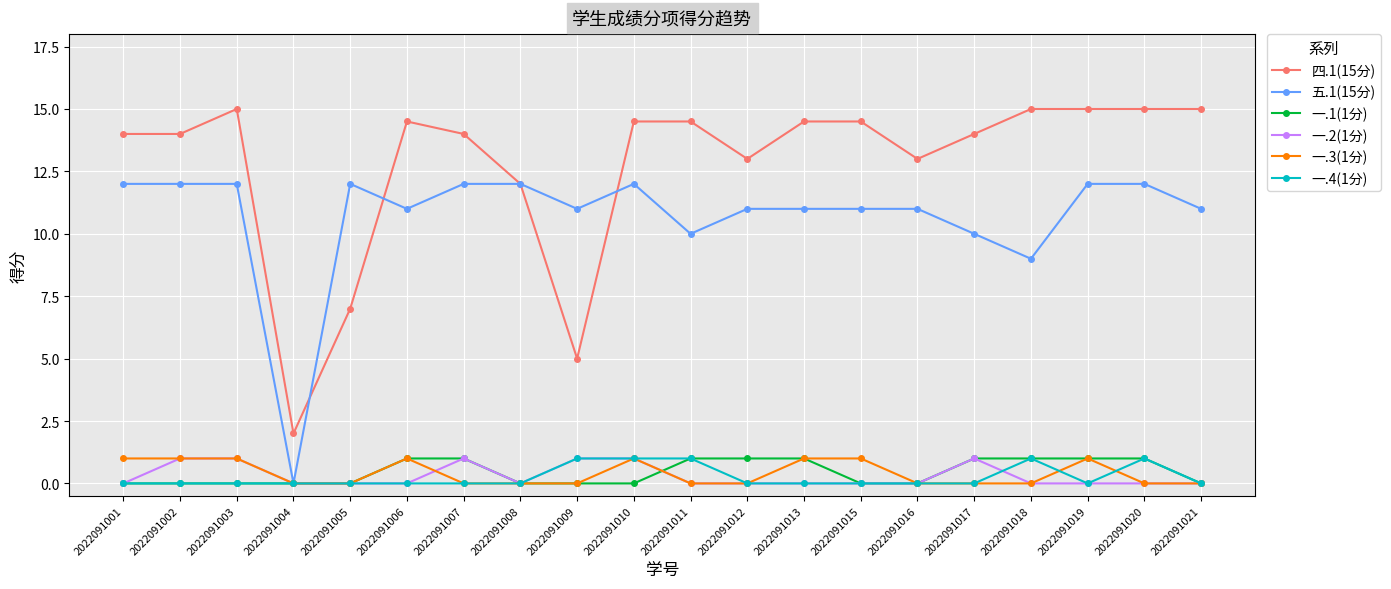

Is it true that 五.1(15分) equals 11.0 at 2022091006?

True